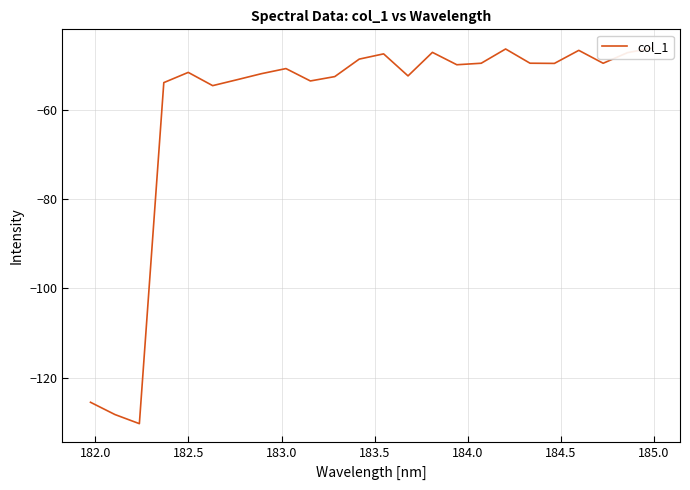

True or false: the data shows -31.3 at 184.5.

False